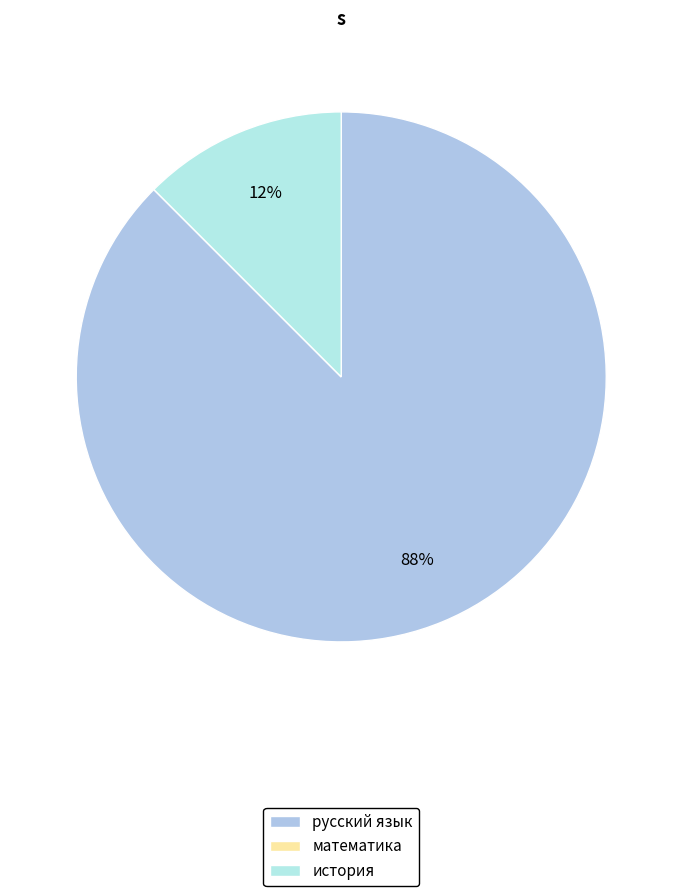

Which category has the smallest portion of the pie?

математика